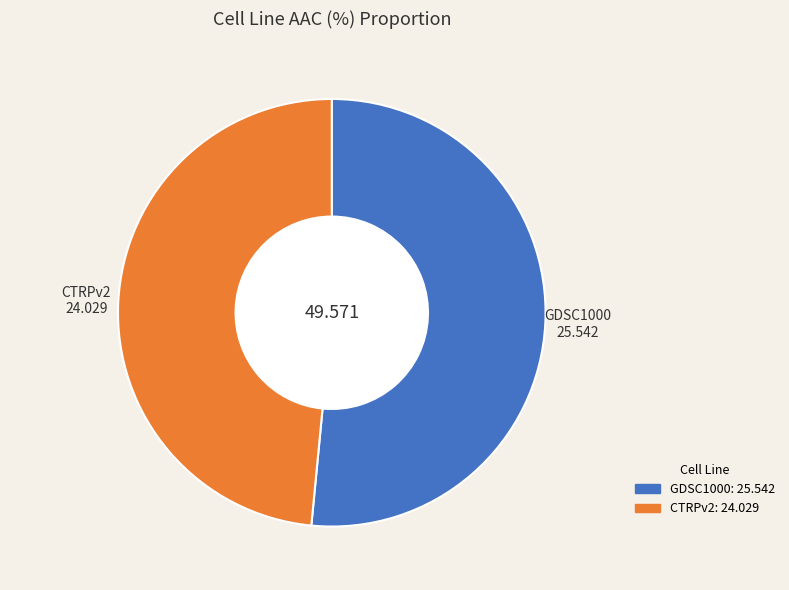

The CTRPv2 slice represents 48% of the pie. True or false?

True